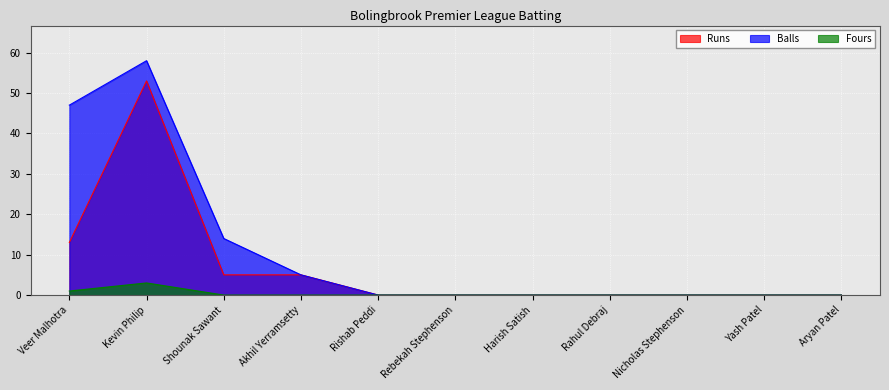

Is the value of Runs at Aryan Patel greater than the value of Balls at Kevin Philip?

No